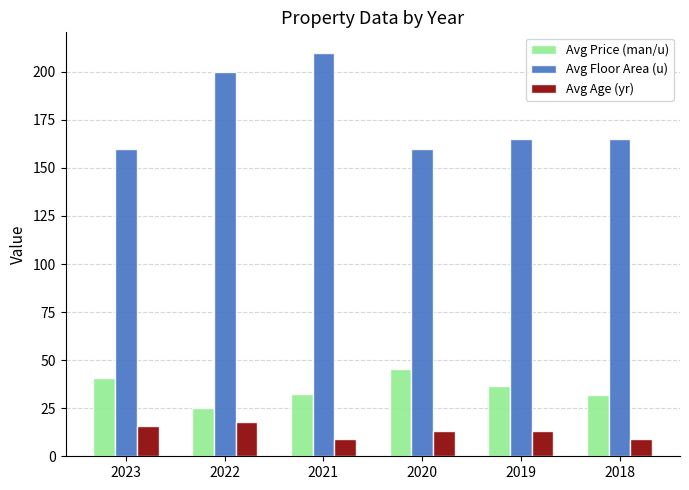

At 2022, list the series in order from largest to smallest.

Avg Floor Area (u), Avg Price (man/u), Avg Age (yr)